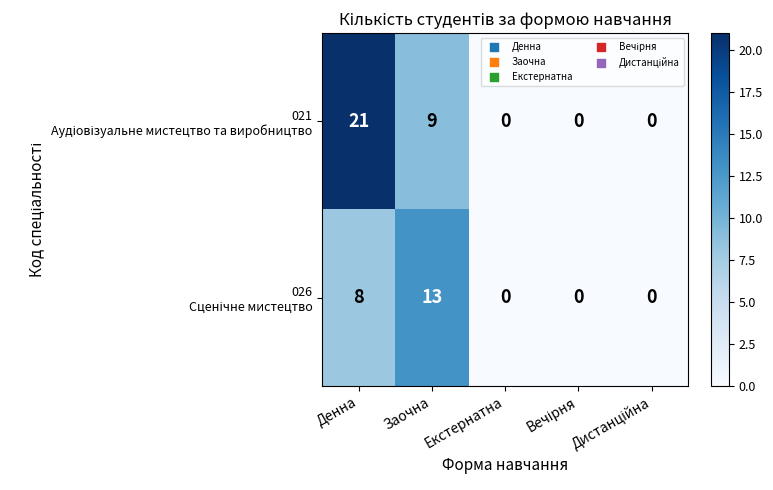

What is the total value across all series at Денна?

29